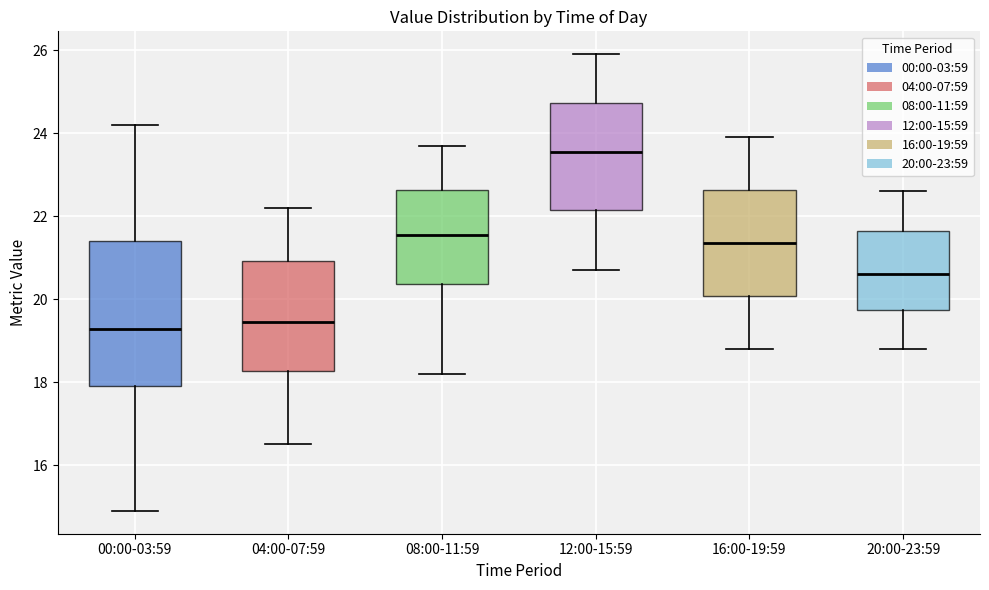

Where does the lower whisker of the box for 04:00-07:59 end on the y-axis? The values are not printed on the chart, so give them approximately, as read against the axis.

16.6